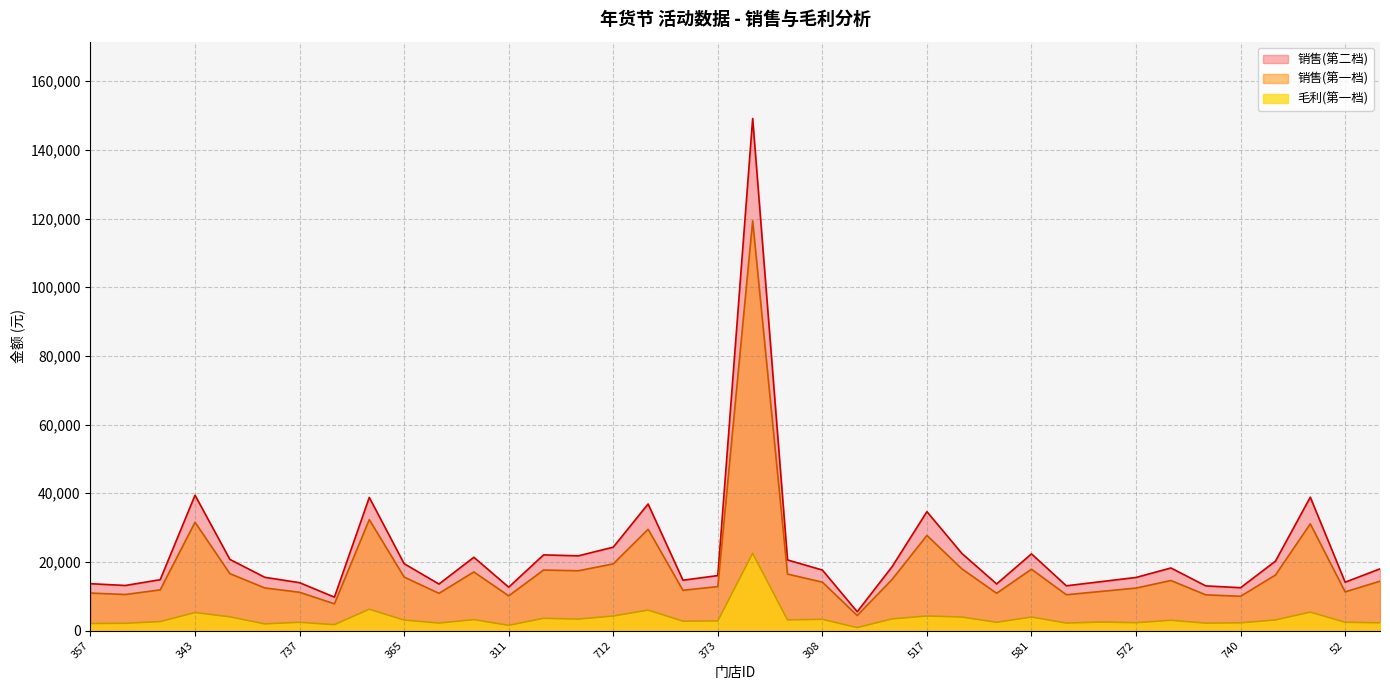

What is the difference between the highest and lowest values at 585?

18551.0